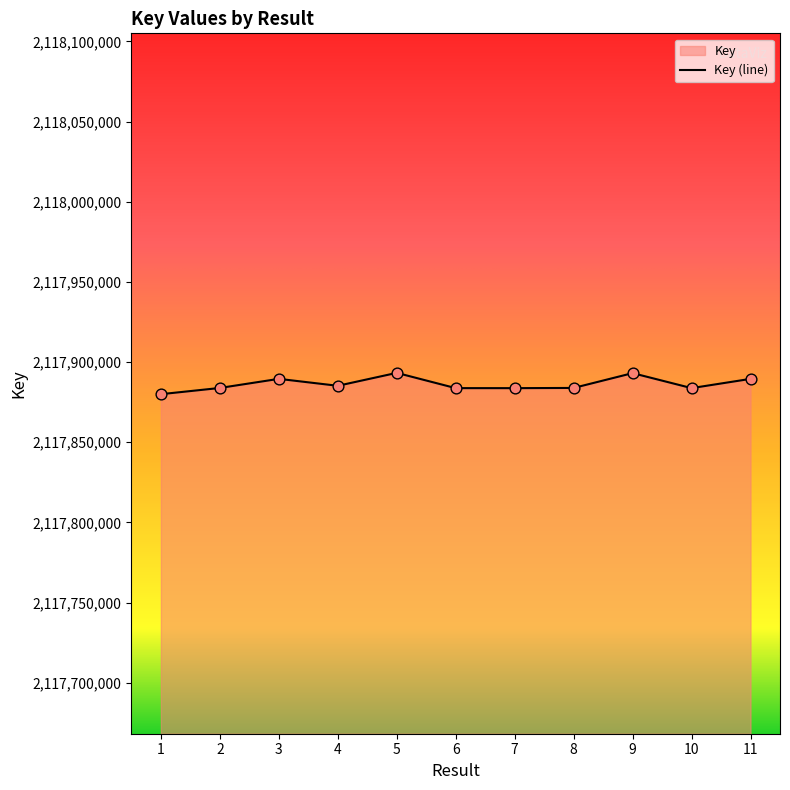

Approximately how many times larger is the value at 7 compared to 3?

1.0